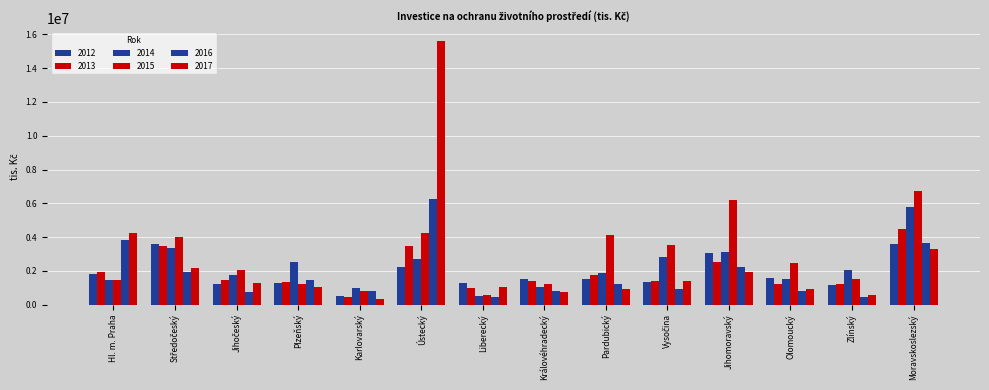

What is the sum of all 2015 values?

40109604